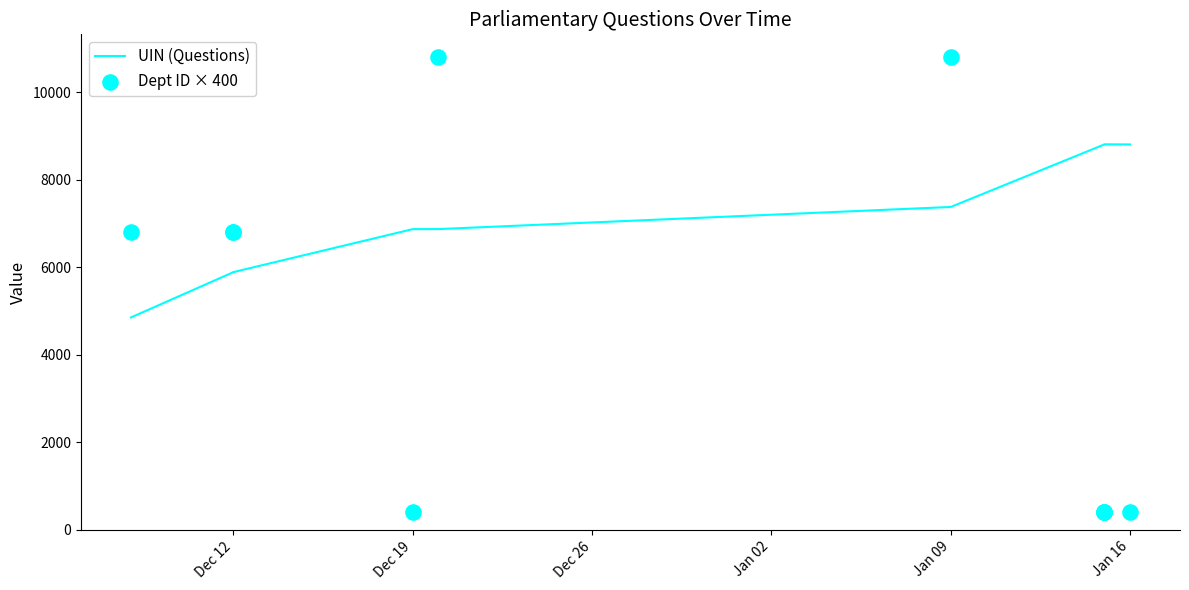

Is the value of Dept ID × 400 at Dec 19 greater than the value of UIN (Questions) at Dec 12?

No